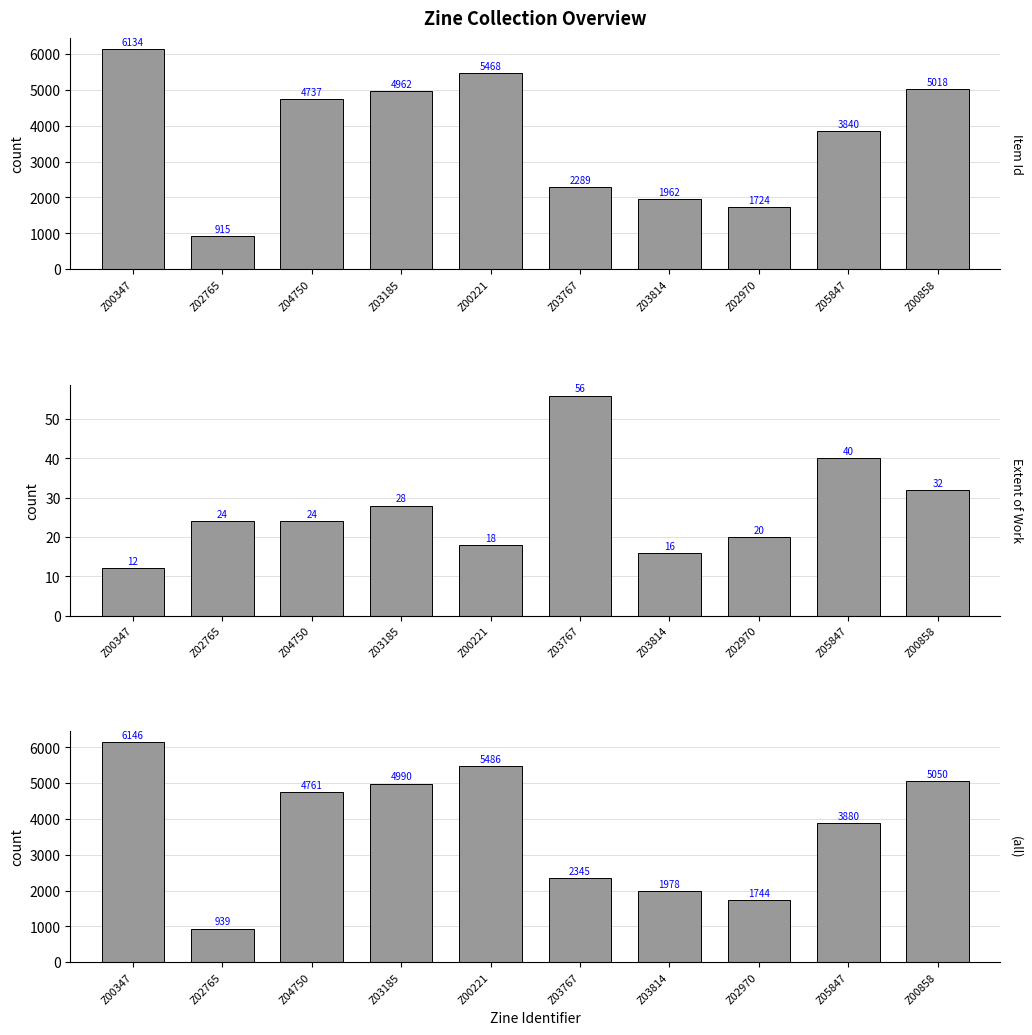

Read the (all) value at Z03767, to the nearest 50.

2350